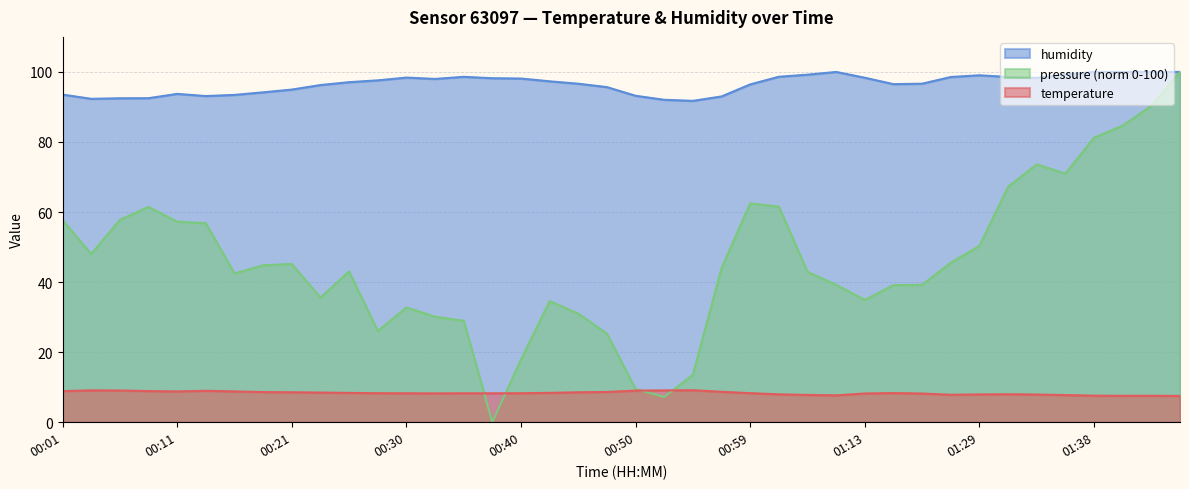

True or false: humidity and temperature intersect in this chart.

False